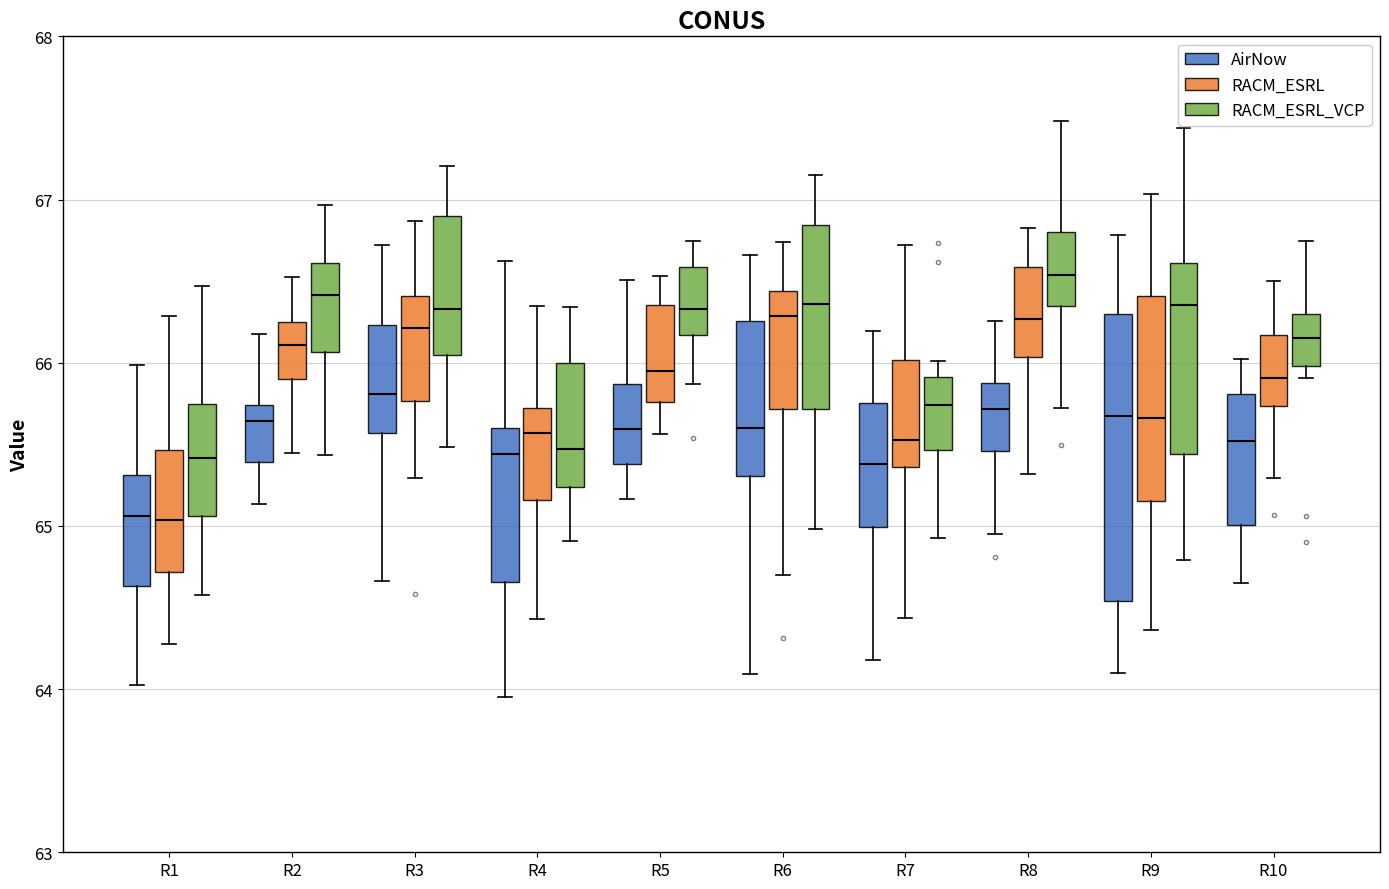

Which box's median line is the highest?

R8 (RACM_ESRL_VCP)